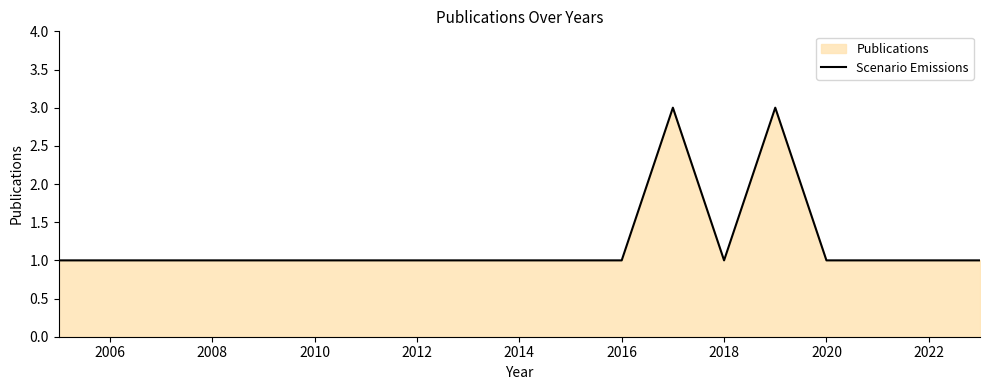

How many interior local valleys (lower than both neighbors) does the data have?

1